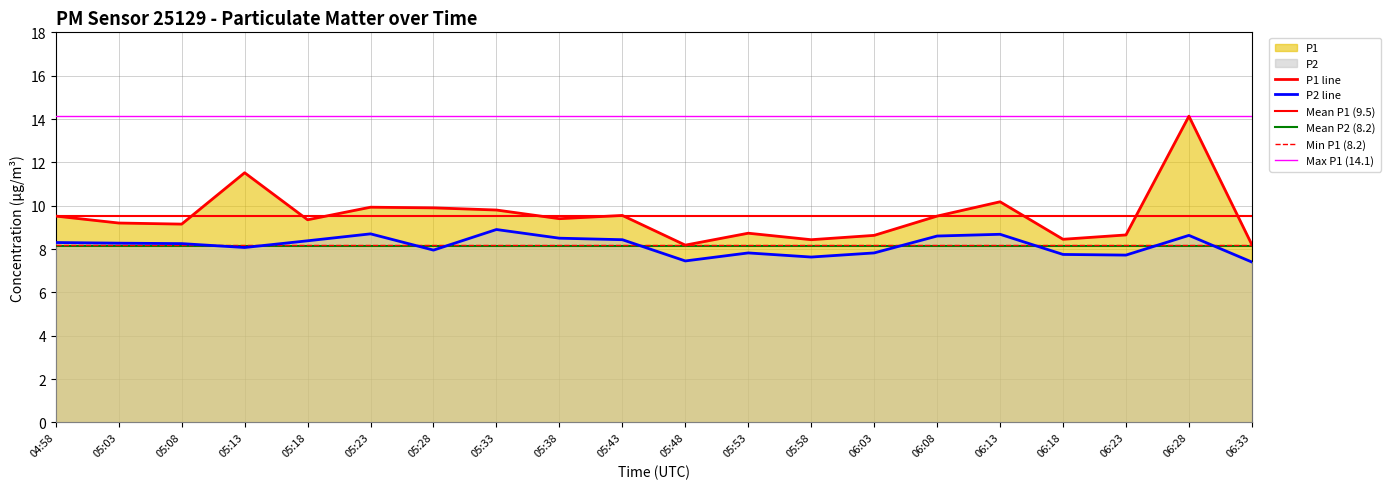

True or false: P2 has more than 0 interior local peaks.

True